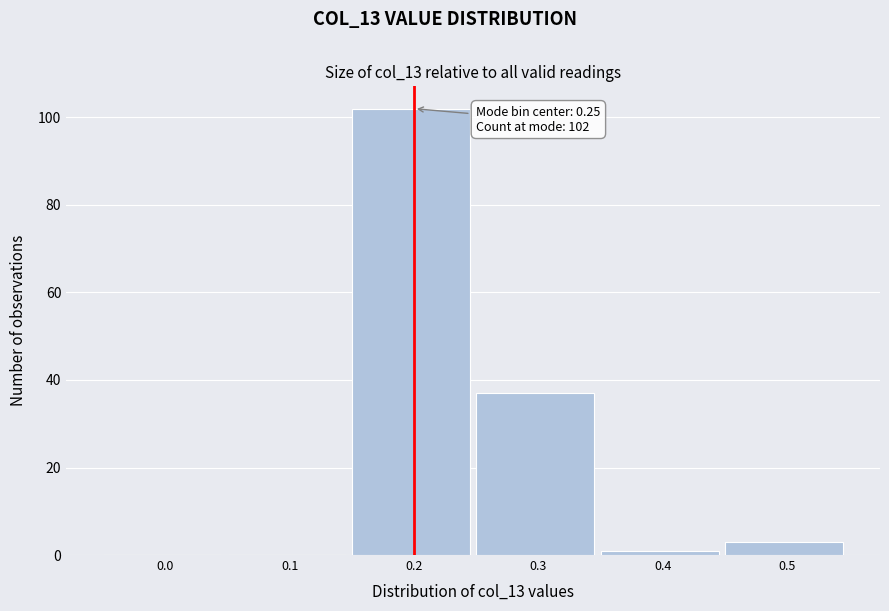

Reading left to right, list all the values displayed in this chart.

0.0=0	0.1=0	0.2=102	0.3=37	0.4=1	0.5=3